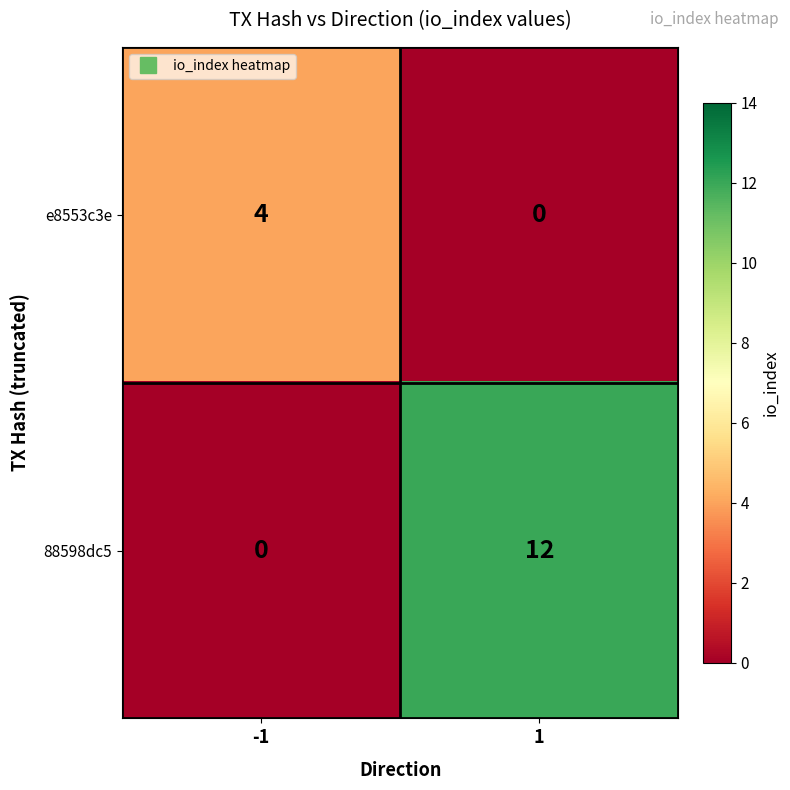

What is the total value across all series at 1?

12